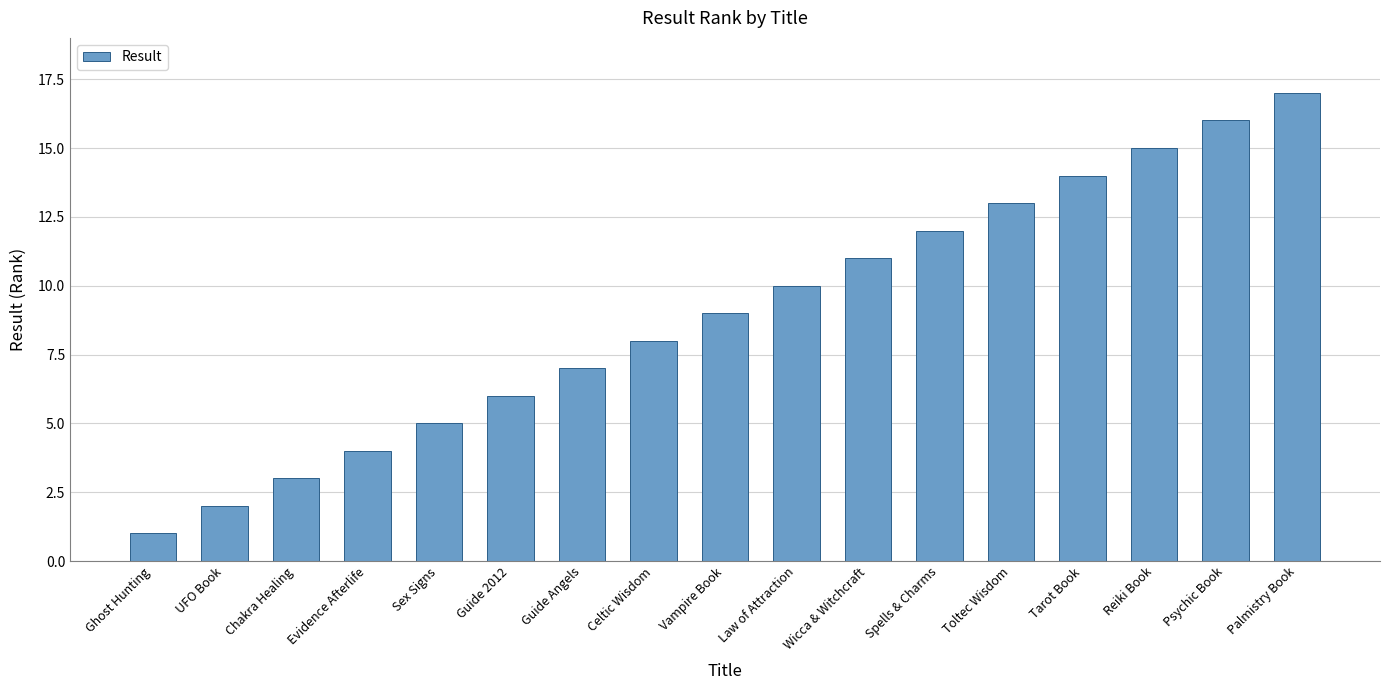

What is the minimum value shown in the chart?

1